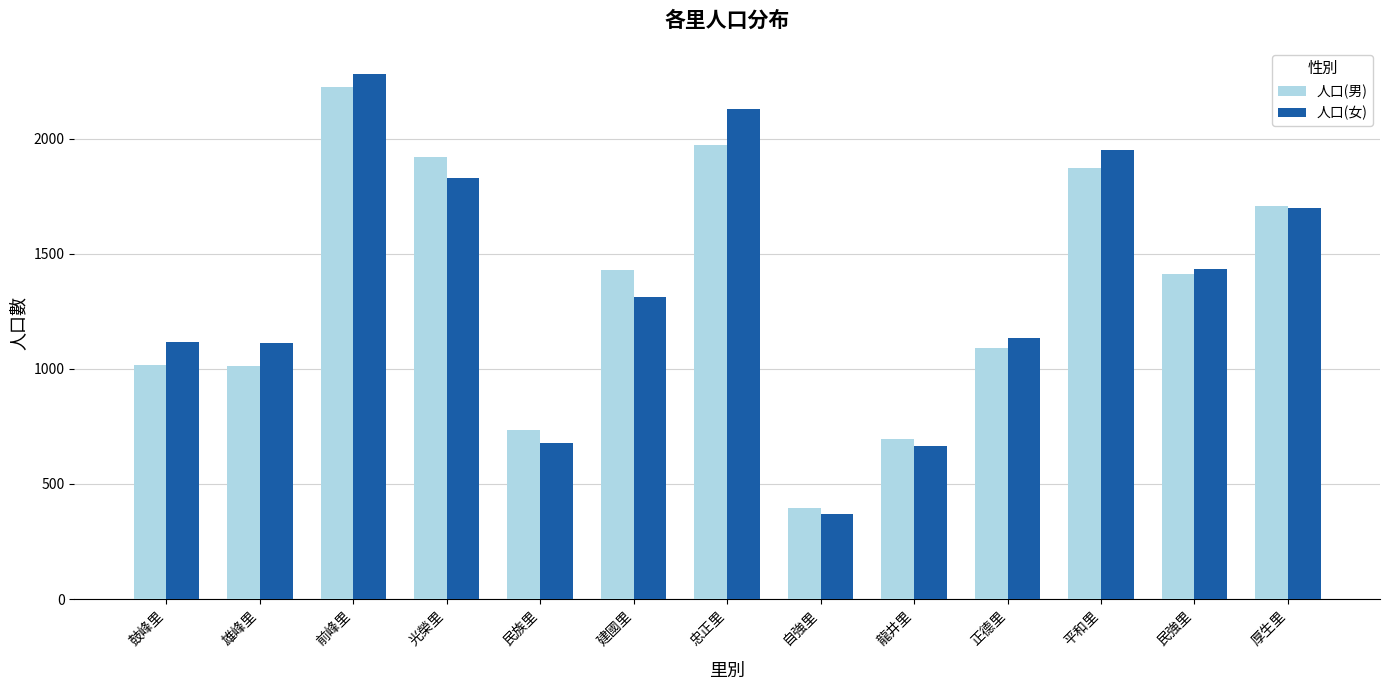

List the series in order of their peak value, highest first.

人口(女), 人口(男)